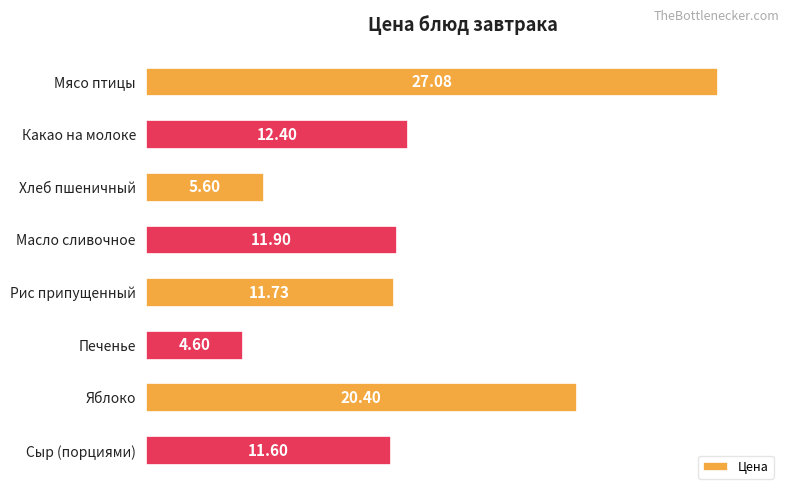

Which has a higher value, Масло сливочное or Рис припущенный?

Масло сливочное